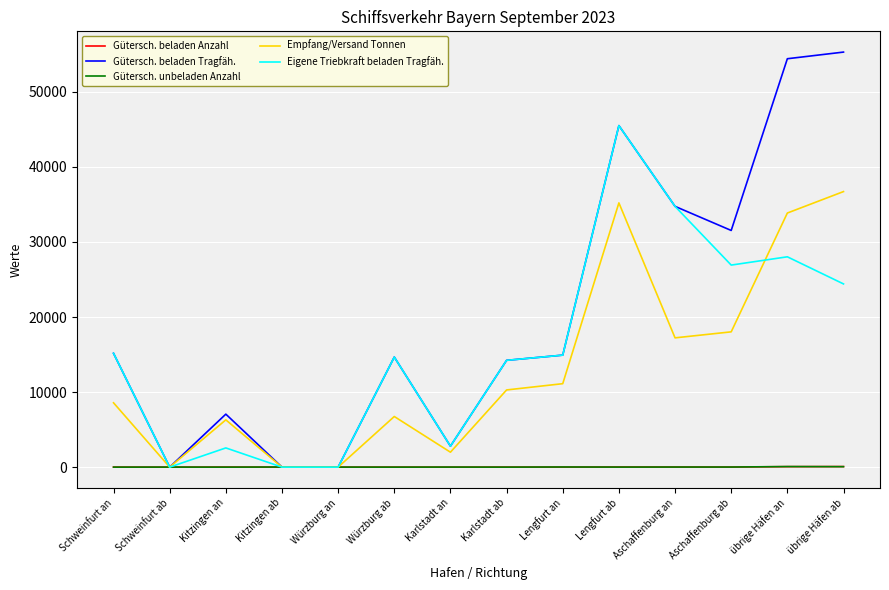

The Eigene Triebkraft beladen Tragfäh. series shows 38199 at übrige Häfen ab. True or false?

False